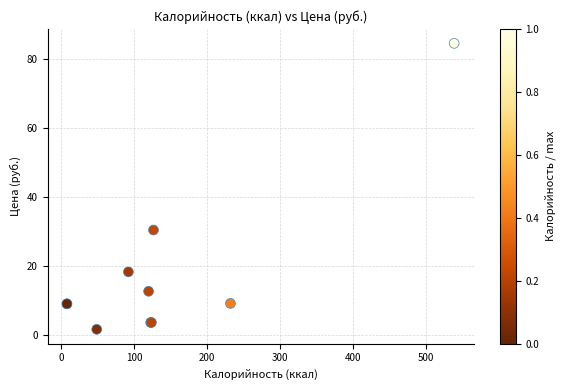

What Y value in the scatter plot is closest to 43?

30.5